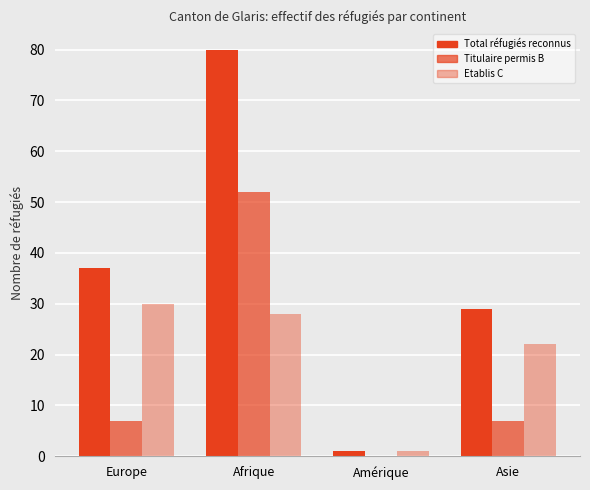

What is the difference between the highest and lowest values at Afrique?

52